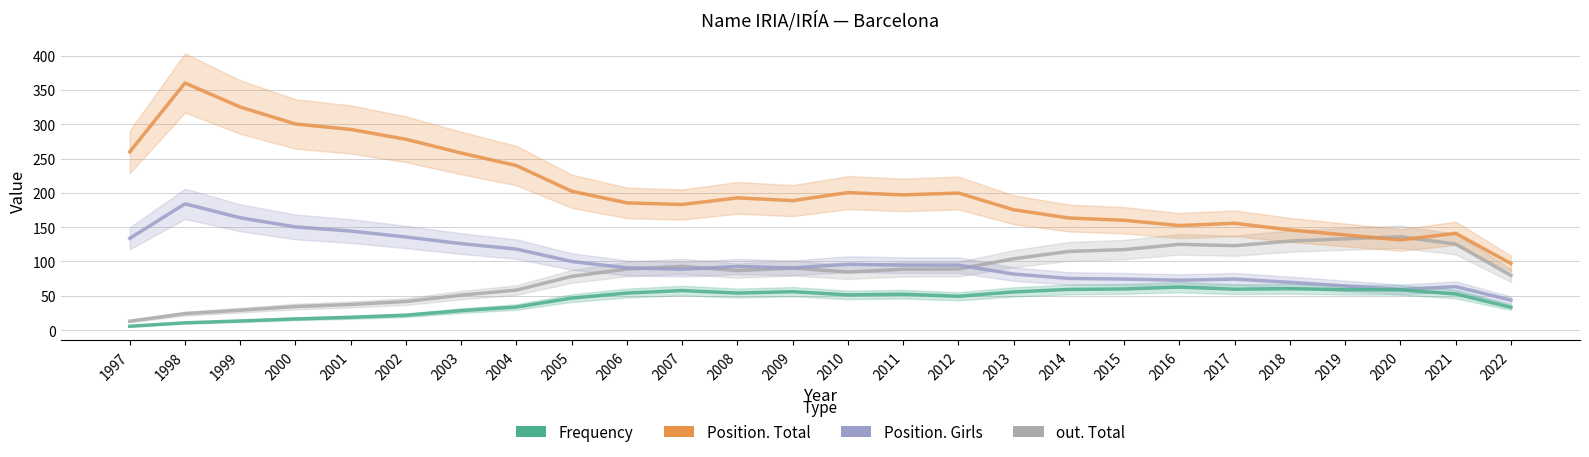

Reading left to right, transcribe all the data shown in this chart.

out. Total: 13.0	24.0	29.0	34.3	37.3	41.7	51.0	58.3	78.3	89.0	93.0	86.7	90.3	84.7	88.7	89.0	104.0	114.7	117.3	125.0	123.0	129.7	133.0	136.0	125.3	79.7
Position. Girls: 133.7	184.0	163.7	150.3	144.3	135.7	126.0	118.0	100.0	90.7	88.7	92.7	90.7	96.0	94.7	94.7	81.7	75.3	74.3	72.7	74.3	69.7	64.3	59.3	63.3	43.7
Position. Total: 259.7	360.0	325.0	300.3	292.3	278.0	258.0	239.7	202.3	185.3	183.0	192.7	188.7	200.3	197.0	199.7	175.3	163.3	160.0	152.3	155.7	146.0	138.7	131.3	141.0	97.0
Frequency: 5.7	10.7	13.3	16.3	18.7	21.7	28.3	33.7	46.7	54.0	57.7	54.0	56.0	51.3	52.3	49.3	55.7	59.3	60.0	62.7	59.7	60.3	59.0	58.7	52.7	33.3